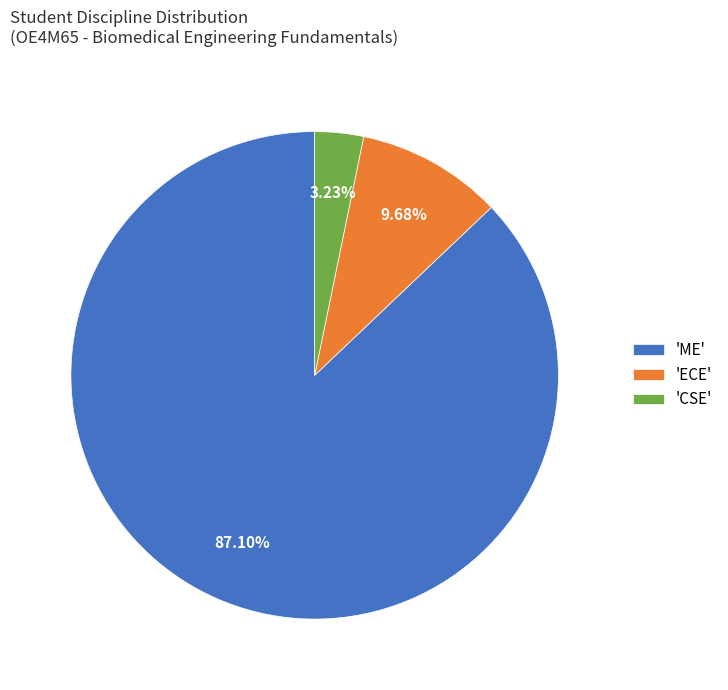

How many segments does this pie chart have?

3